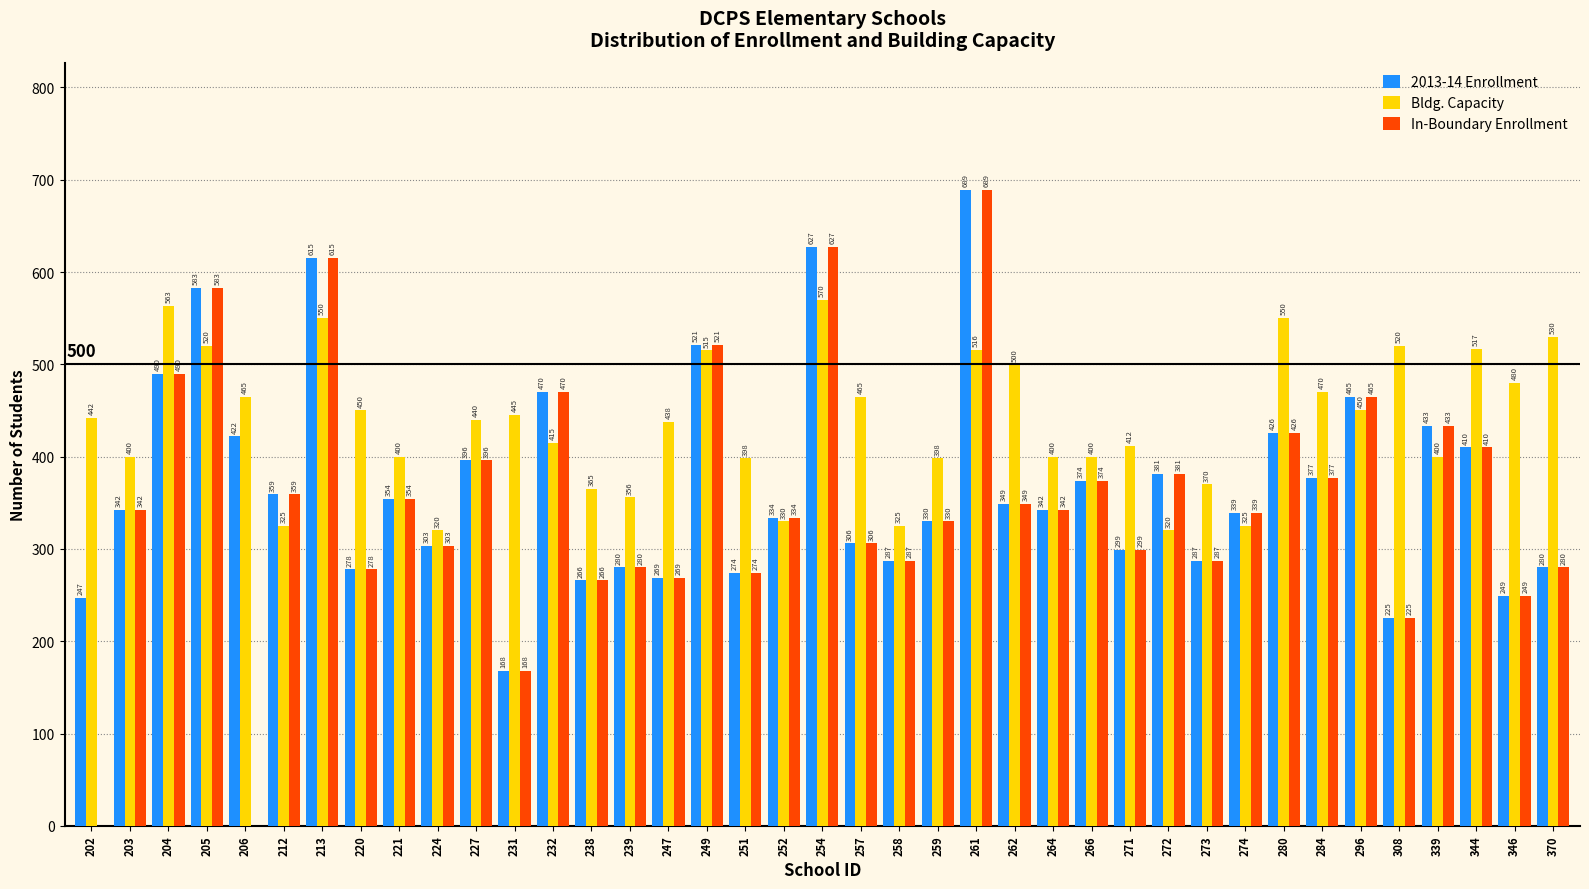

Reading left to right, transcribe all the data shown in this chart.

2013-14 Enrollment: 202=247	203=342	204=490	205=583	206=422	212=359	213=615	220=278	221=354	224=303	227=396	231=168	232=470	238=266	239=280	247=269	249=521	251=274	252=334	254=627	257=306	258=287	259=330	261=689	262=349	264=342	266=374	271=299	272=381	273=287	274=339	280=426	284=377	296=465	308=225	339=433	344=410	346=249	370=280
Bldg. Capacity: 202=442	203=400	204=563	205=520	206=465	212=325	213=550	220=450	221=400	224=320	227=440	231=445	232=415	238=365	239=356	247=438	249=515	251=398	252=330	254=570	257=465	258=325	259=398	261=516	262=500	264=400	266=400	271=412	272=320	273=370	274=325	280=550	284=470	296=450	308=520	339=400	344=517	346=480	370=530
In-Boundary Enrollment: 202=0	203=342	204=490	205=583	206=0	212=359	213=615	220=278	221=354	224=303	227=396	231=168	232=470	238=266	239=280	247=269	249=521	251=274	252=334	254=627	257=306	258=287	259=330	261=689	262=349	264=342	266=374	271=299	272=381	273=287	274=339	280=426	284=377	296=465	308=225	339=433	344=410	346=249	370=280